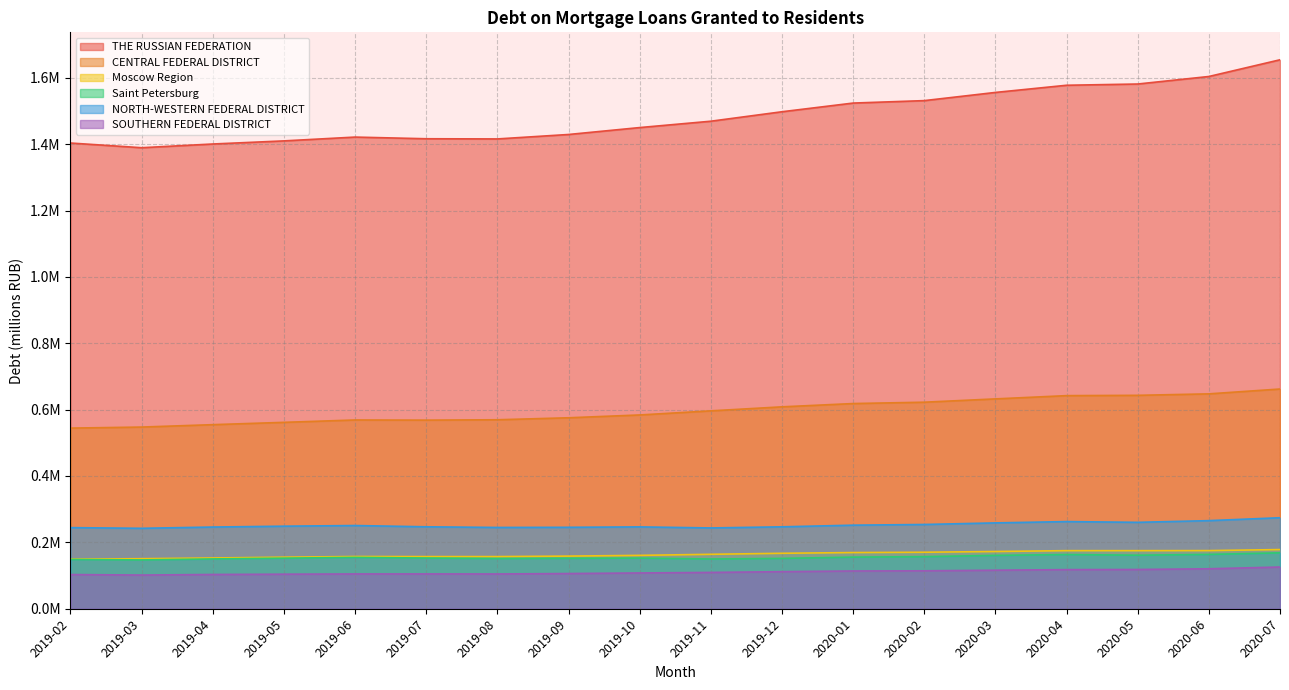

How many data points in Moscow Region are less than 157363?

3